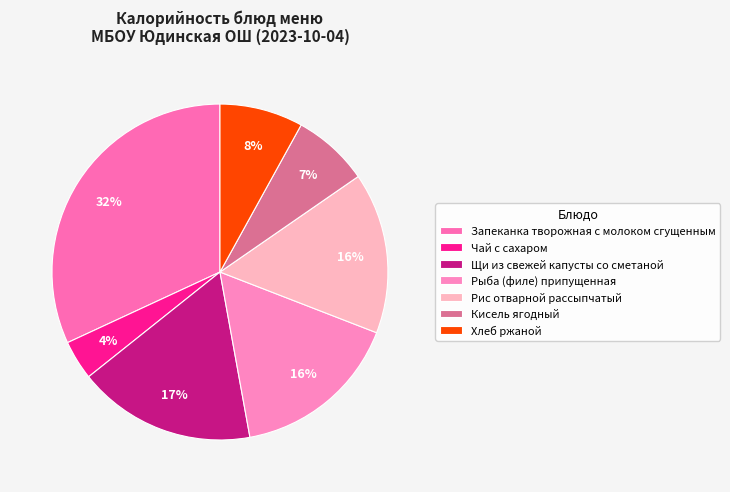

Rank the categories by value from highest to lowest.

Запеканка творожная с молоком сгущенным, Щи из свежей капусты со сметаной, Рыба (филе) припущенная, Рис отварной рассыпчатый, Хлеб ржаной, Кисель ягодный, Чай с сахаром